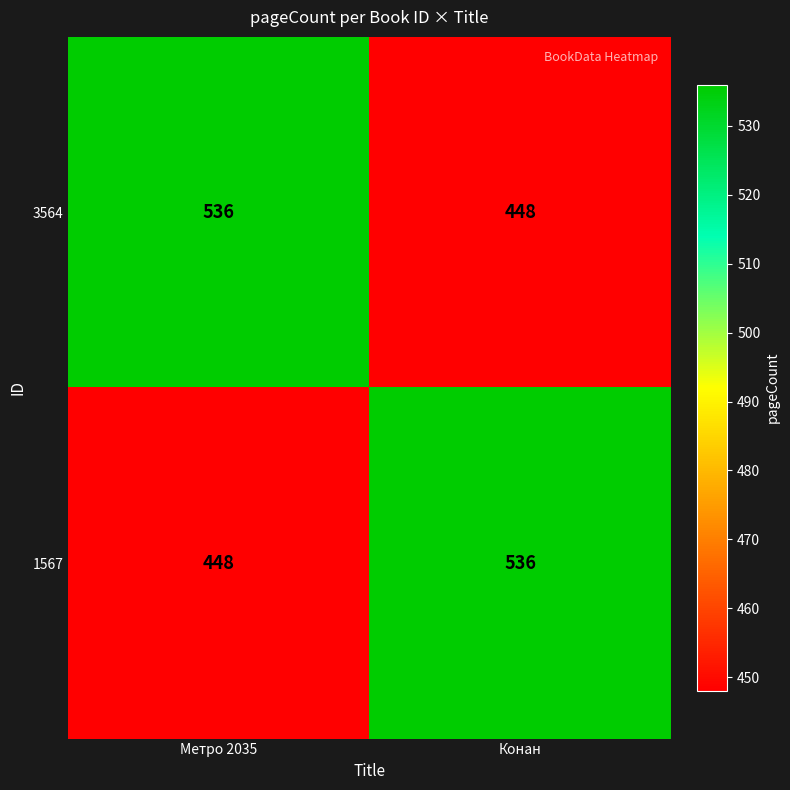

The value of 1567 at Метро 2035 is 624. True or false?

False